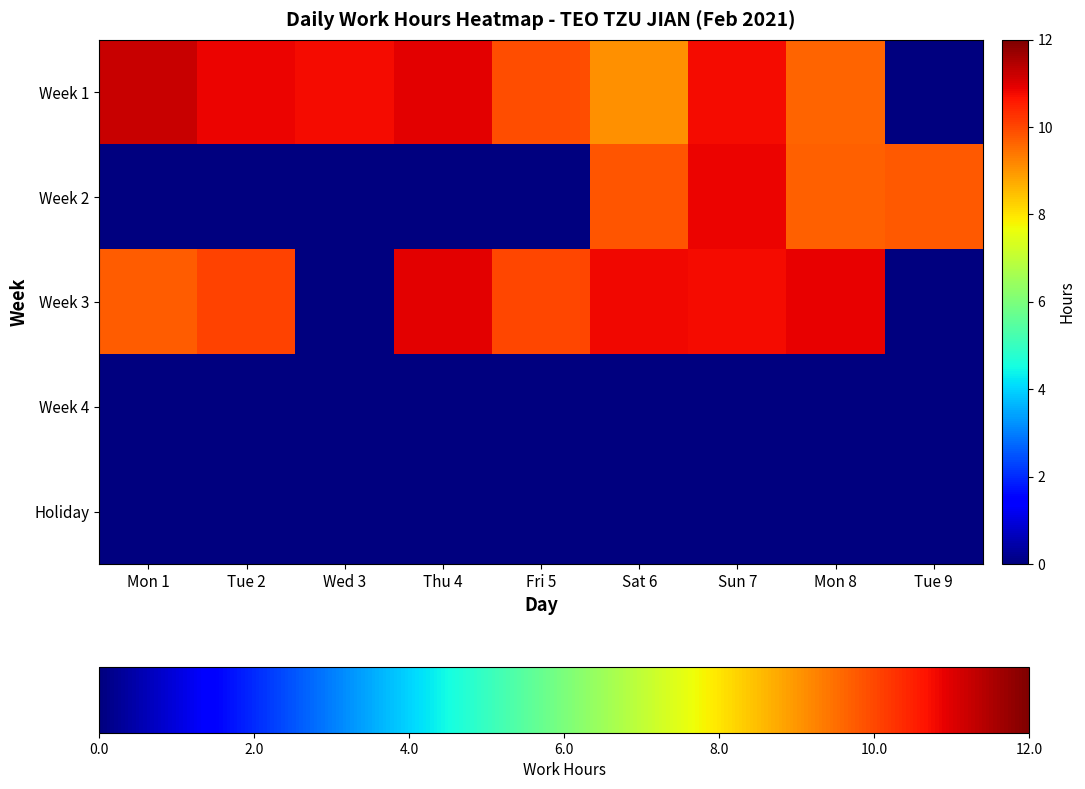

Which series has the widest spread of values?

Week 1